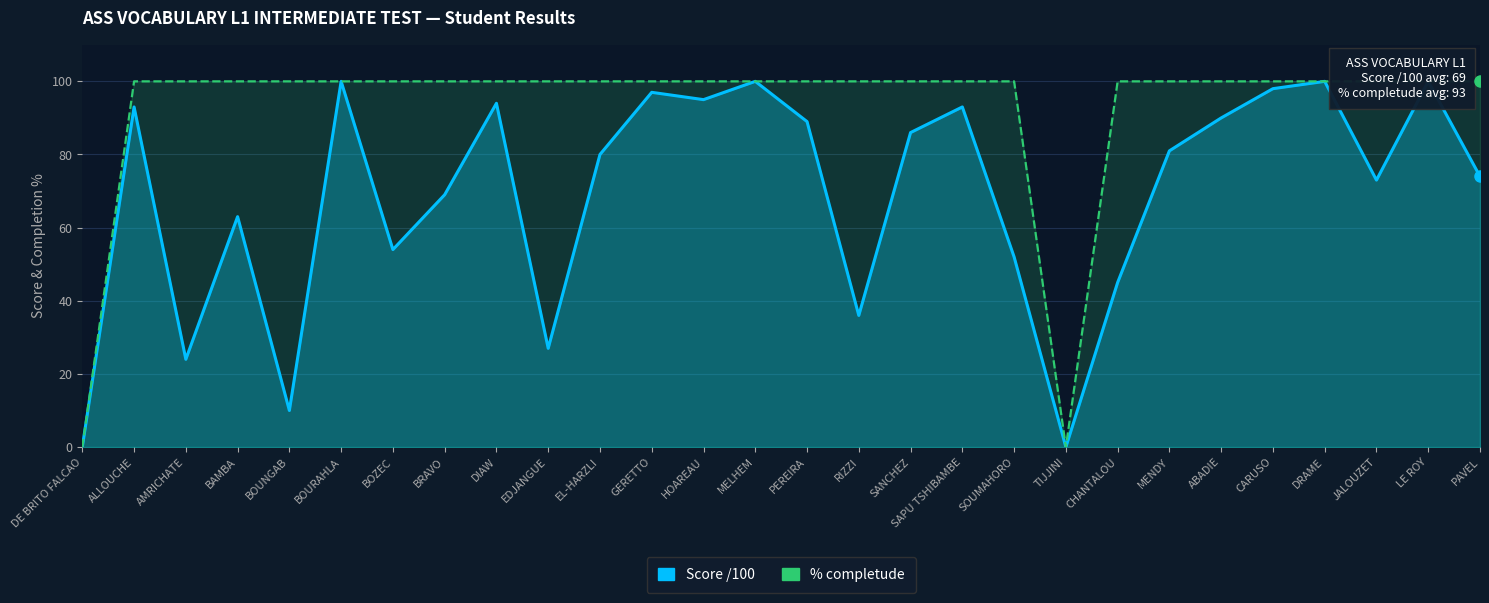

True or false: Score /100 has more than 0 interior local peaks.

True